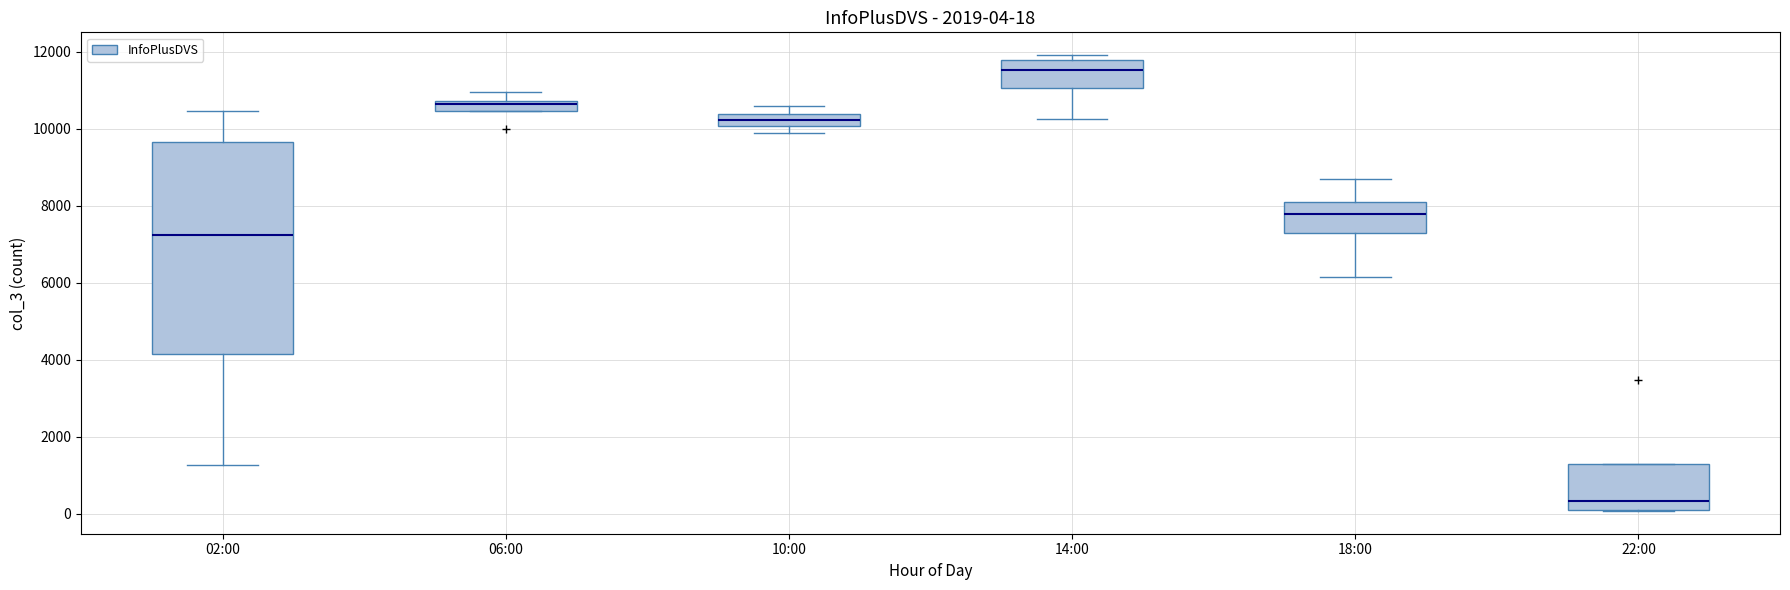

Comparing the boxes themselves (not the whiskers), which one is the tallest?

02:00